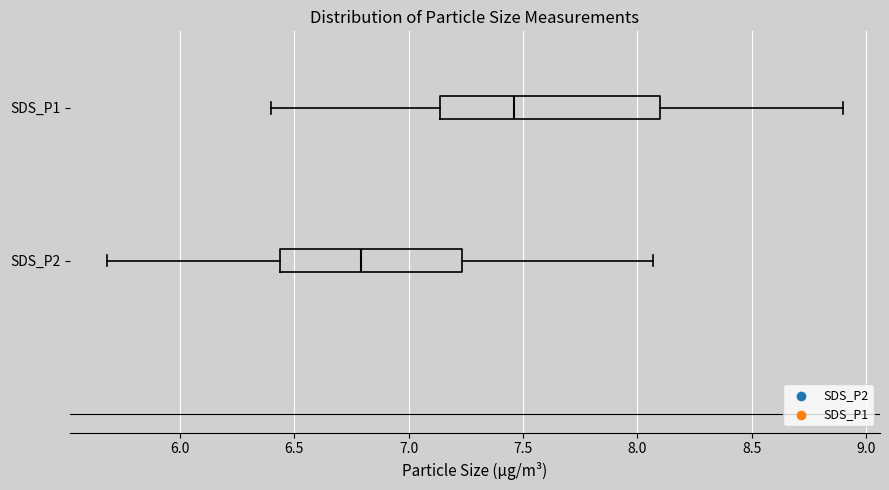

Reading bottom to top, read every box against the x-axis: the position of its median line, the range the box covers, and the ends of its whiskers. The values are not printed on the chart, so give them approximately, as read against the axis.

SDS_P2: median 6.80, box 6.45 to 7.25, whiskers 5.70 to 8.05
SDS_P1: median 7.45, box 7.15 to 8.10, whiskers 6.40 to 8.90